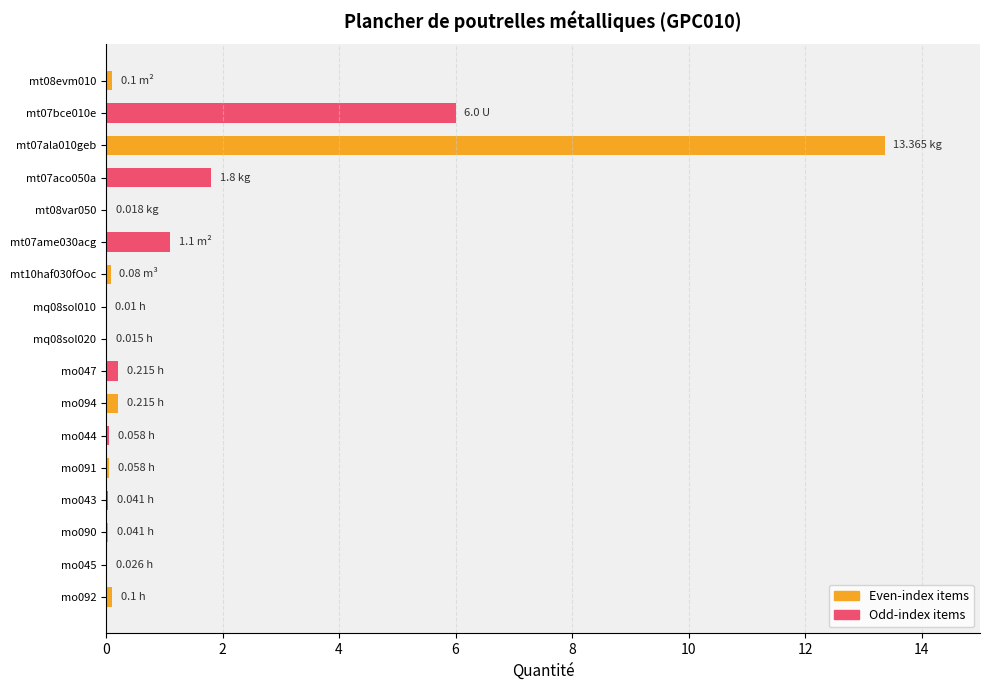

What is the sum of all values?

23.2